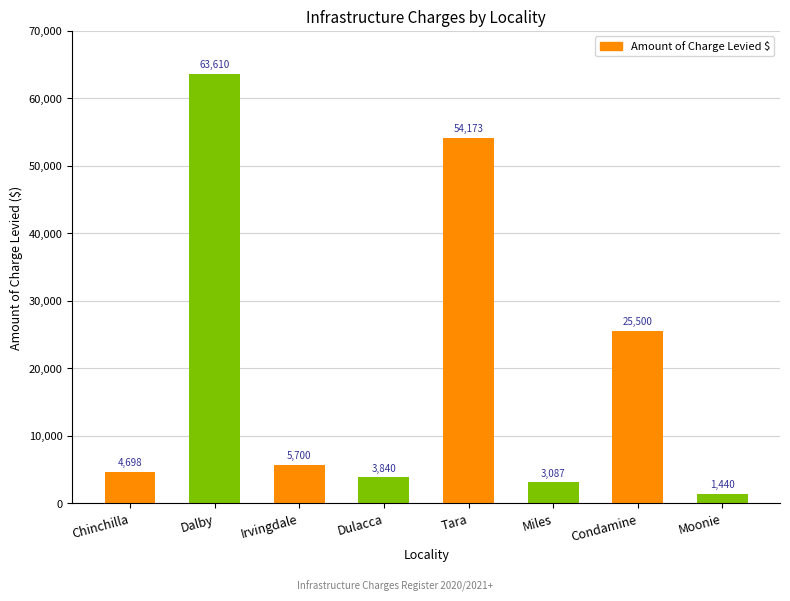

What is the label of the 3rd bar from the right?

Miles